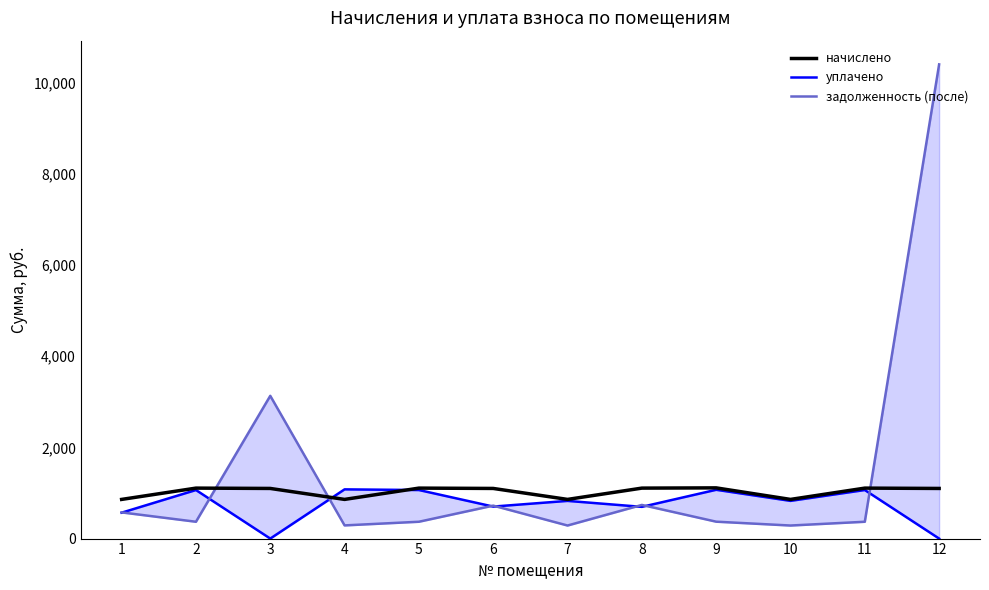

At which label is начислено closest to 985?

3